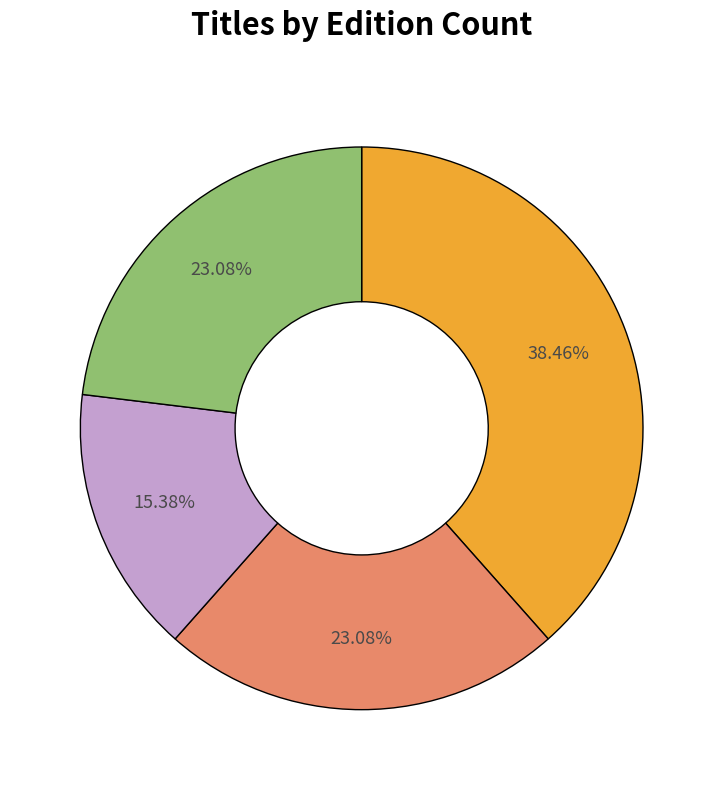

Does any single category account for the majority?

No